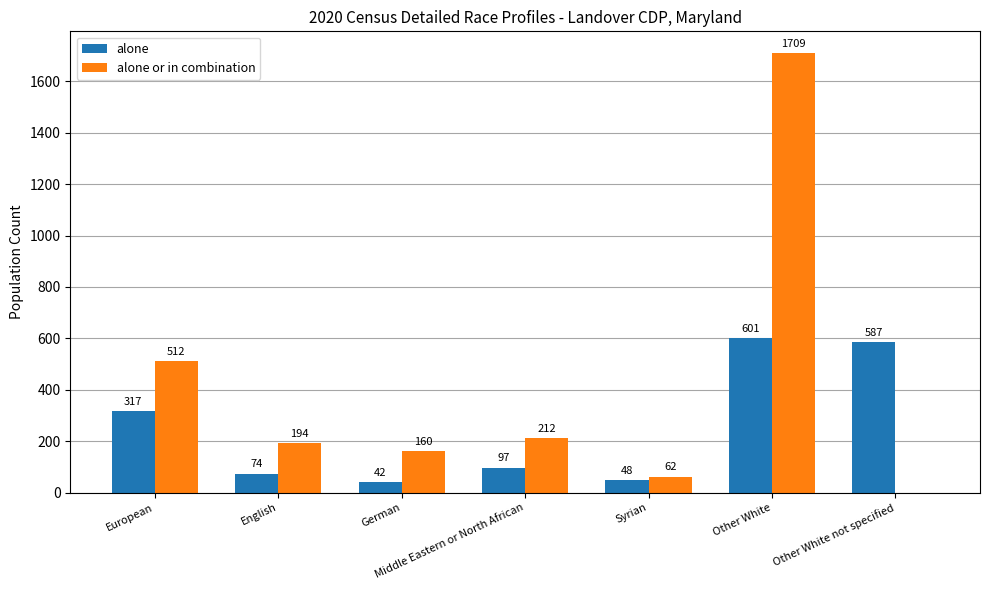

How many positive values does the alone or in combination series have?

6